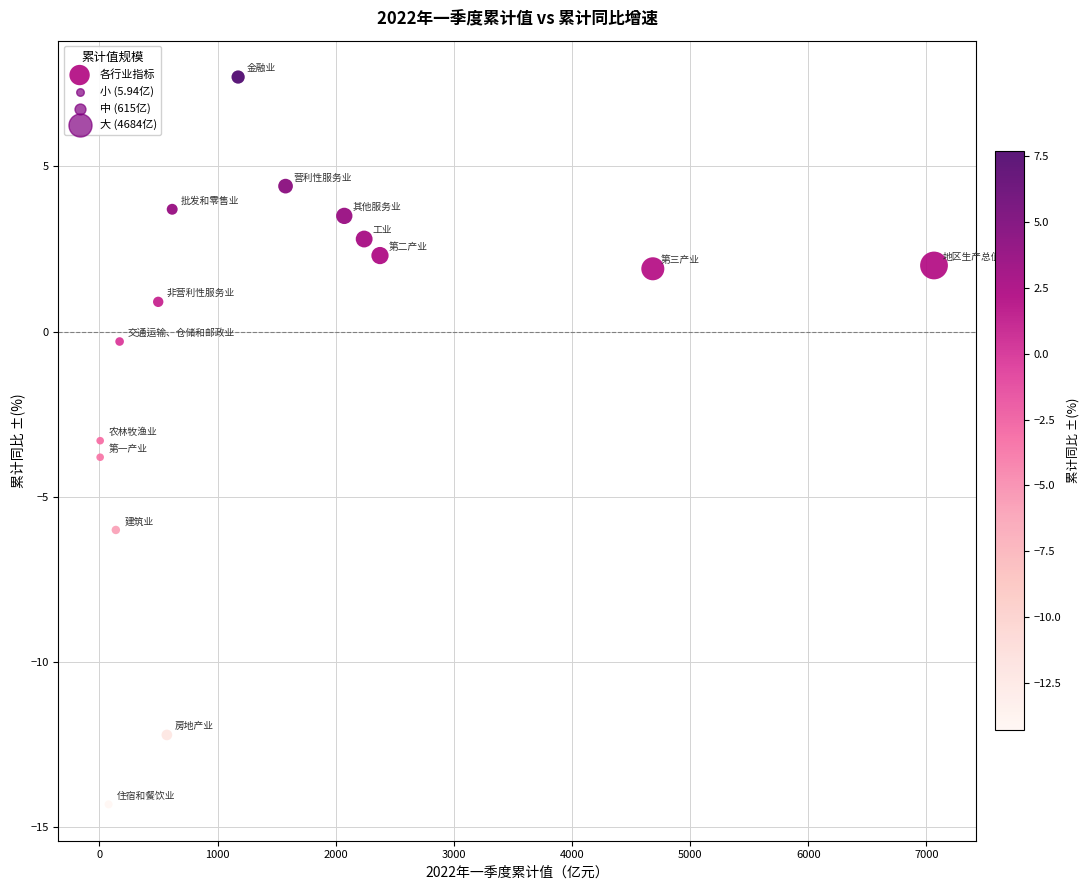

What Y value in the scatter plot is closest to -3?

-3.3